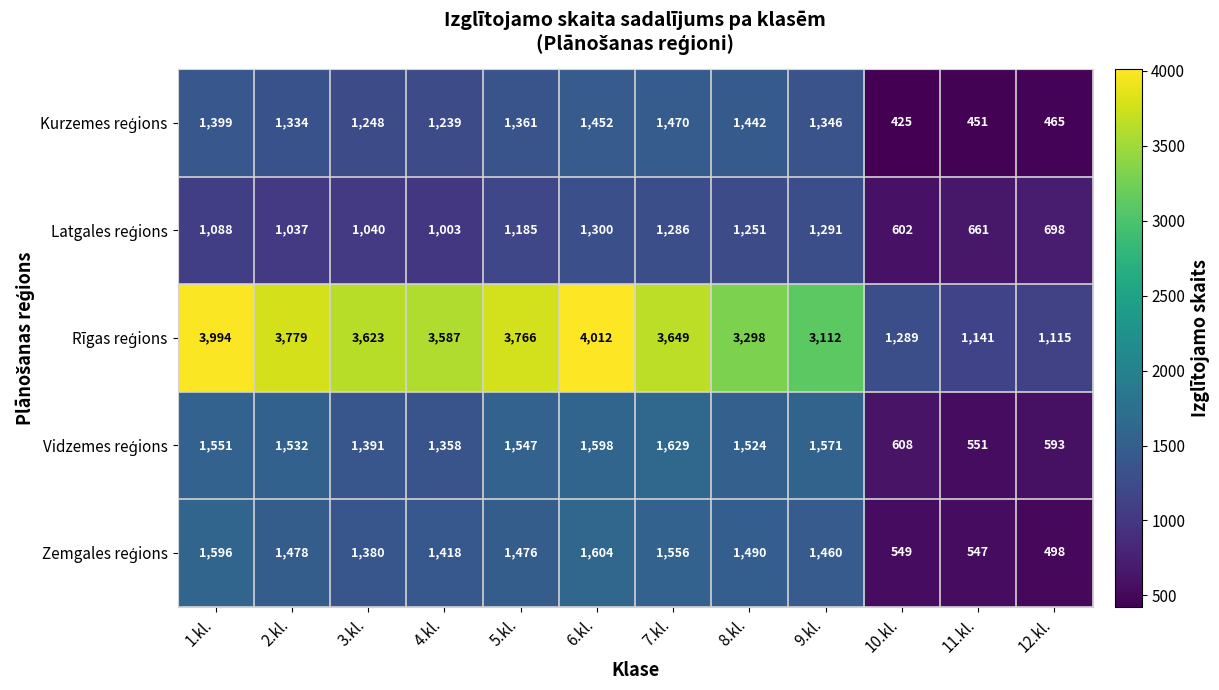

How many data points does each series have?

12